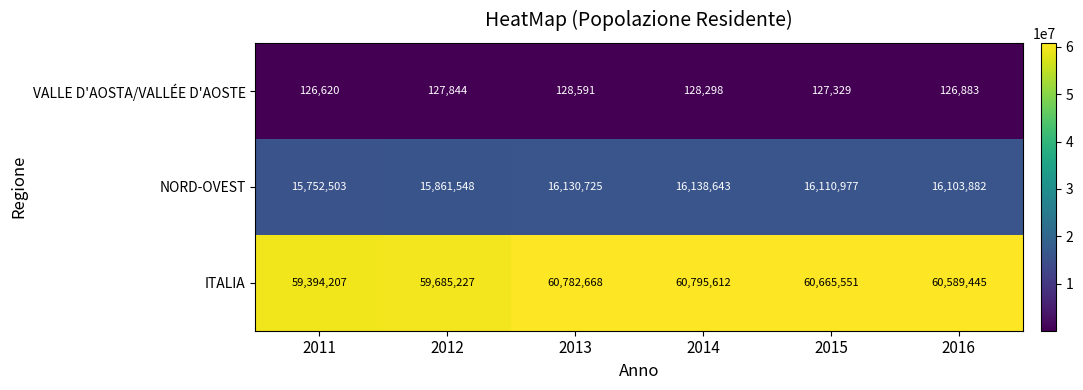

List the series in order of their overall mean, lowest first.

VALLE D'AOSTA/VALLÉE D'AOSTE, NORD-OVEST, ITALIA